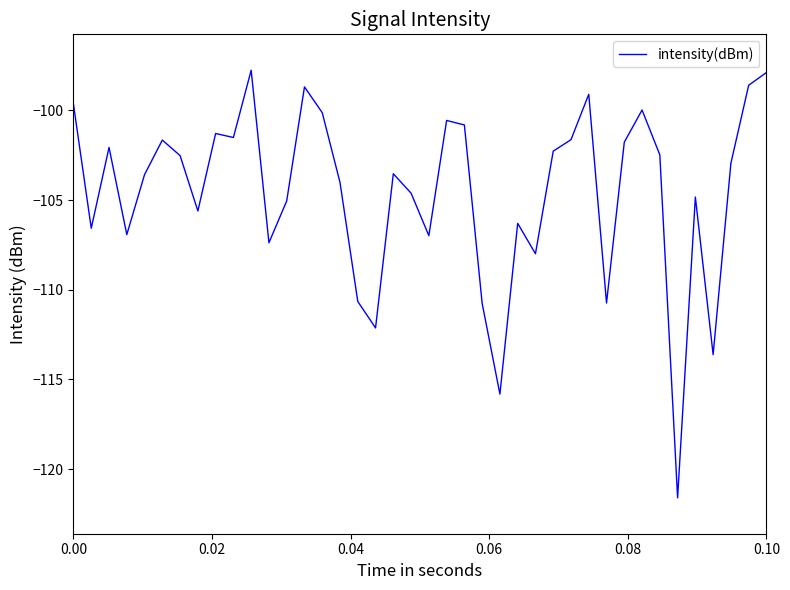

How many lines are shown in the chart?

1